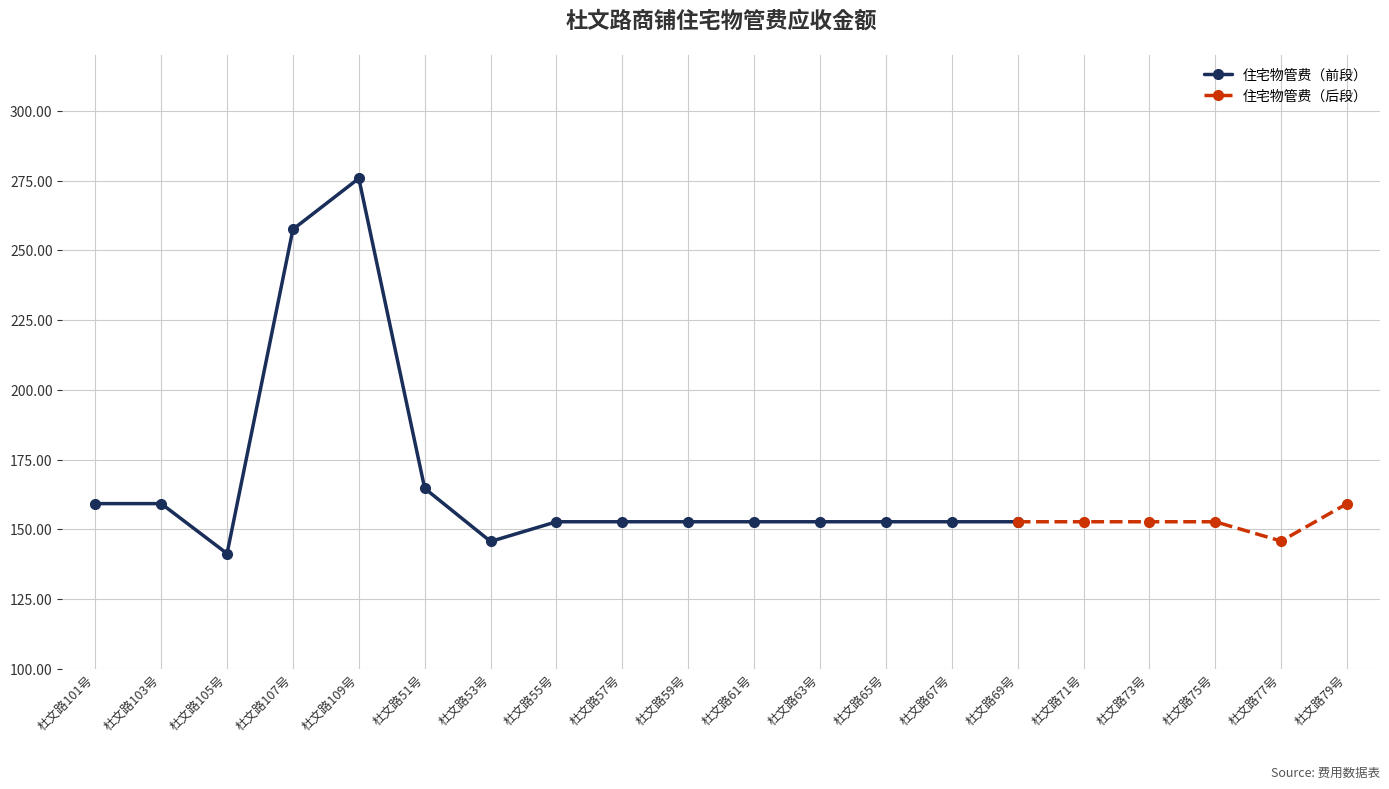

Rank the categories by value from lowest to highest.

杜文路105号, 杜文路53号, 杜文路77号, 杜文路55号, 杜文路57号, 杜文路59号, 杜文路61号, 杜文路63号, 杜文路65号, 杜文路67号, 杜文路69号, 杜文路71号, 杜文路73号, 杜文路75号, 杜文路101号, 杜文路103号, 杜文路79号, 杜文路51号, 杜文路107号, 杜文路109号